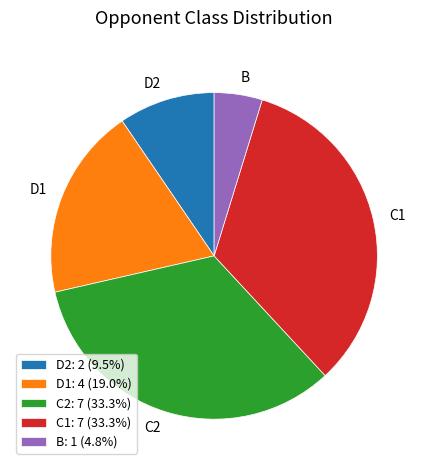

Does C2 represent more than half of the total?

No